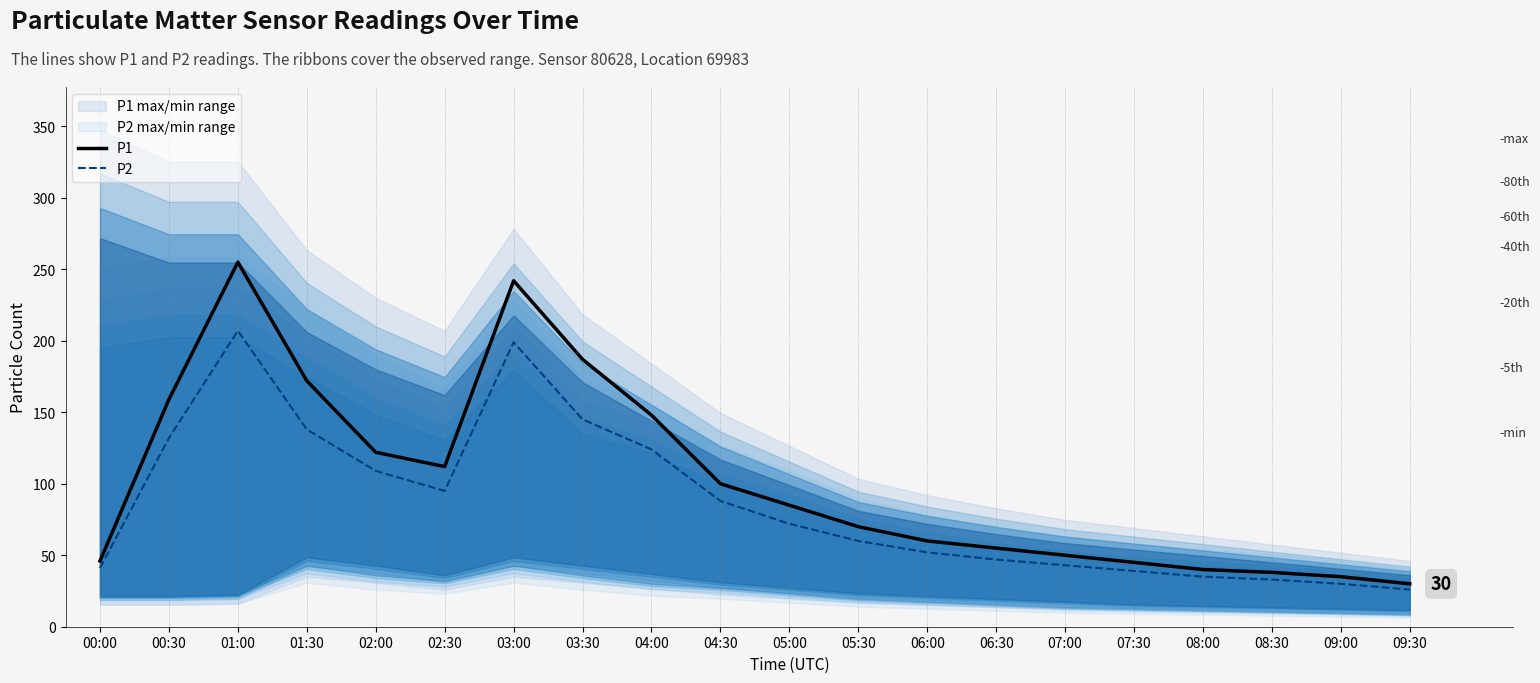

What is the label of the 4th point from the left?

01:30